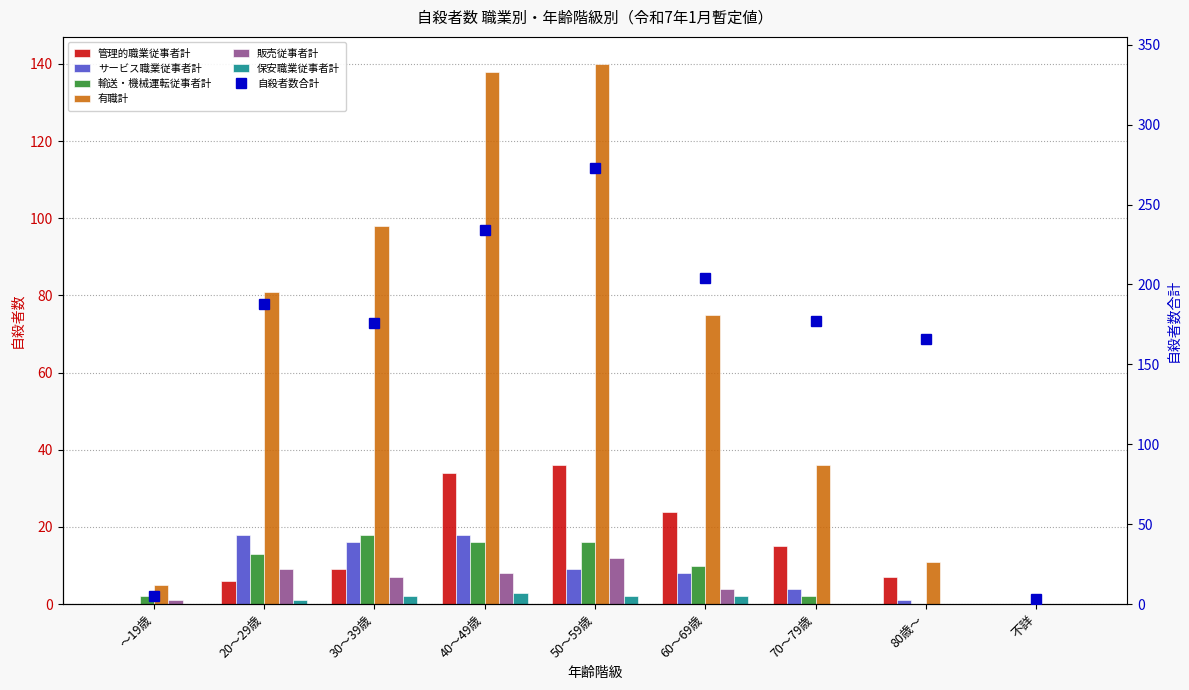

Is the value of 保安職業従事者計 at 60～69歳 greater than the value of 有職計 at 70～79歳?

No